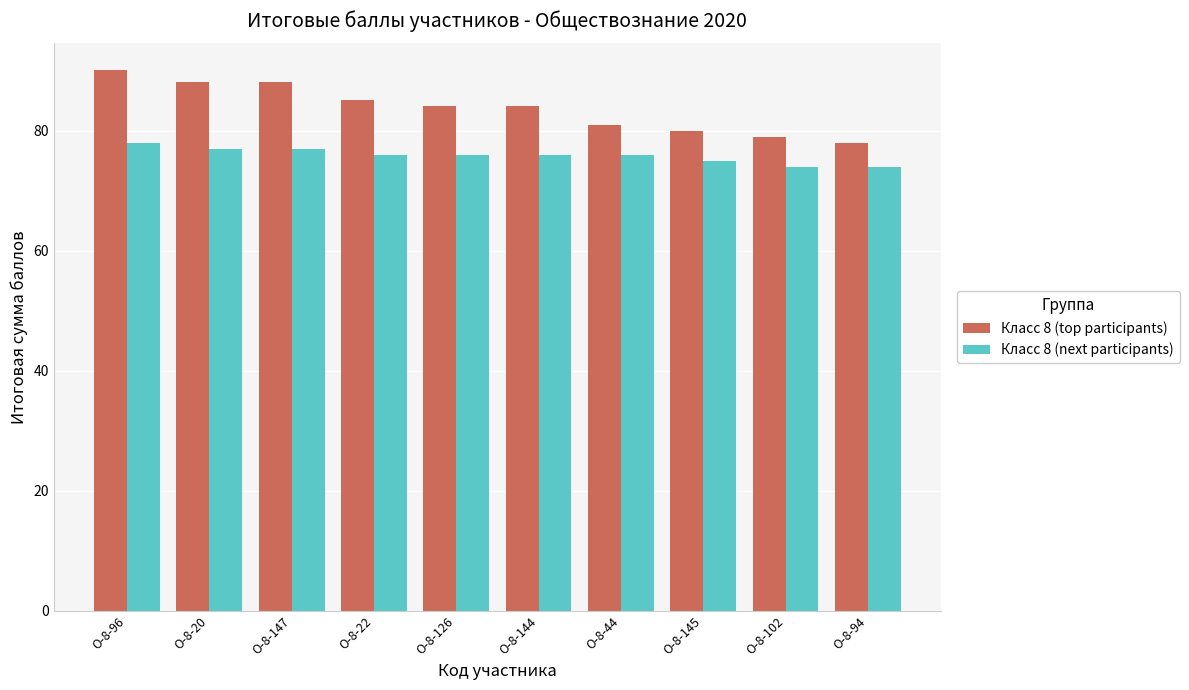

Is it true that Класс 8 (next participants) equals 128 at О-8-44?

False